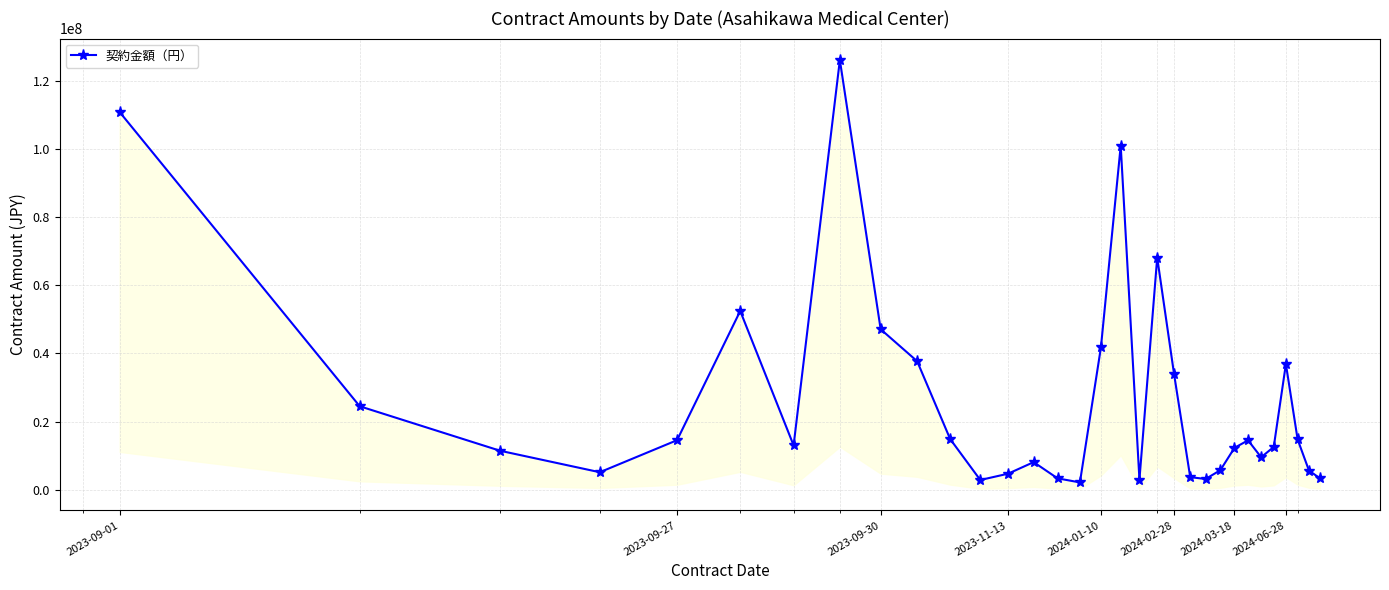

What position from the left is 2023-09-30?

9